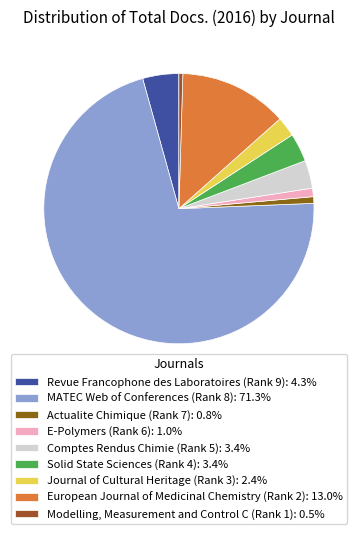

Is there any slice that represents more than half of the pie?

Yes